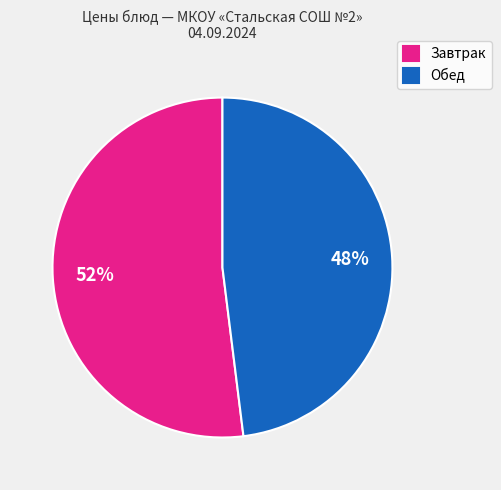

Rank the categories by value from lowest to highest.

Обед, Завтрак